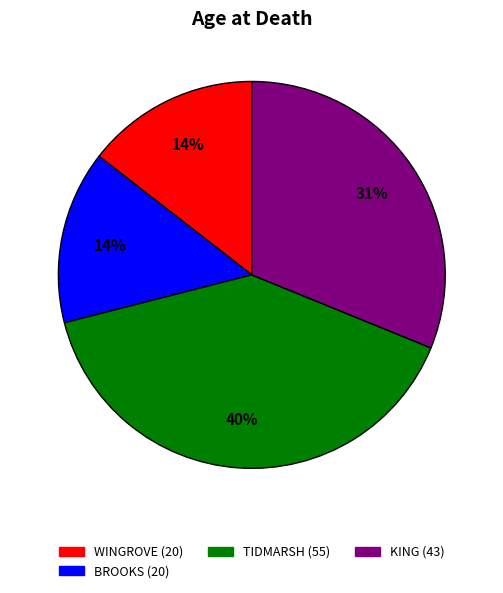

To the nearest percent, what is the average slice percentage?

25%